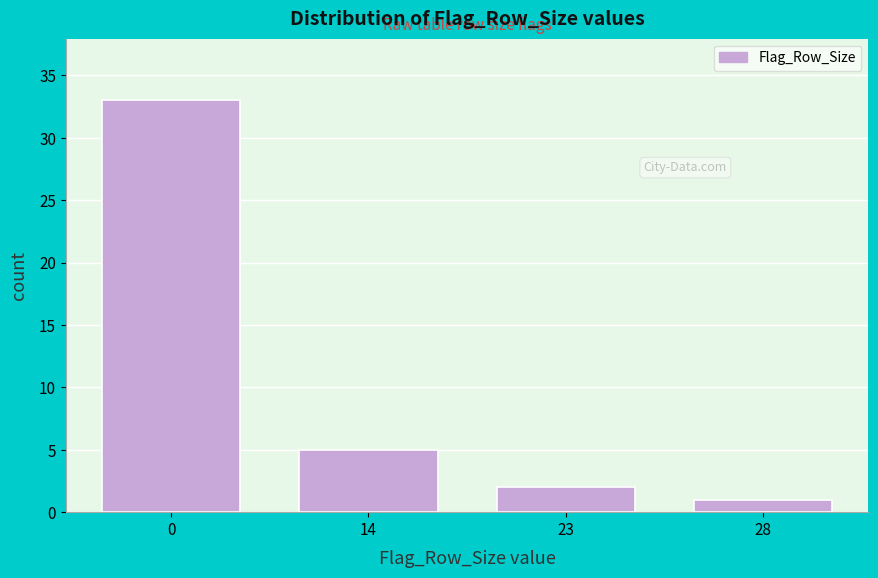

Reading right to left, extract all data points from this chart.

1	2	5	33